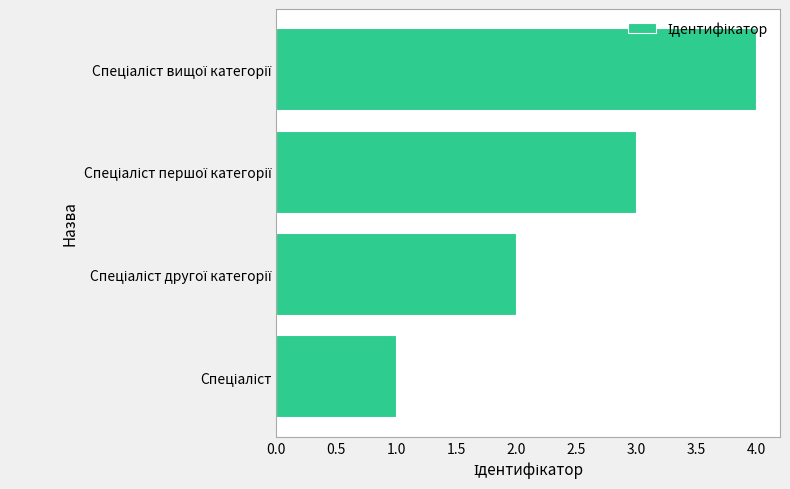

What is the maximum value shown in the chart?

4